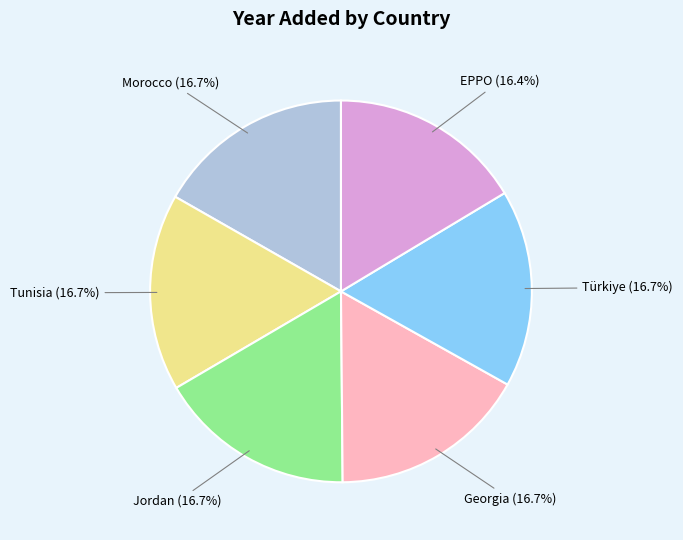

Is there any slice that represents more than half of the pie?

No